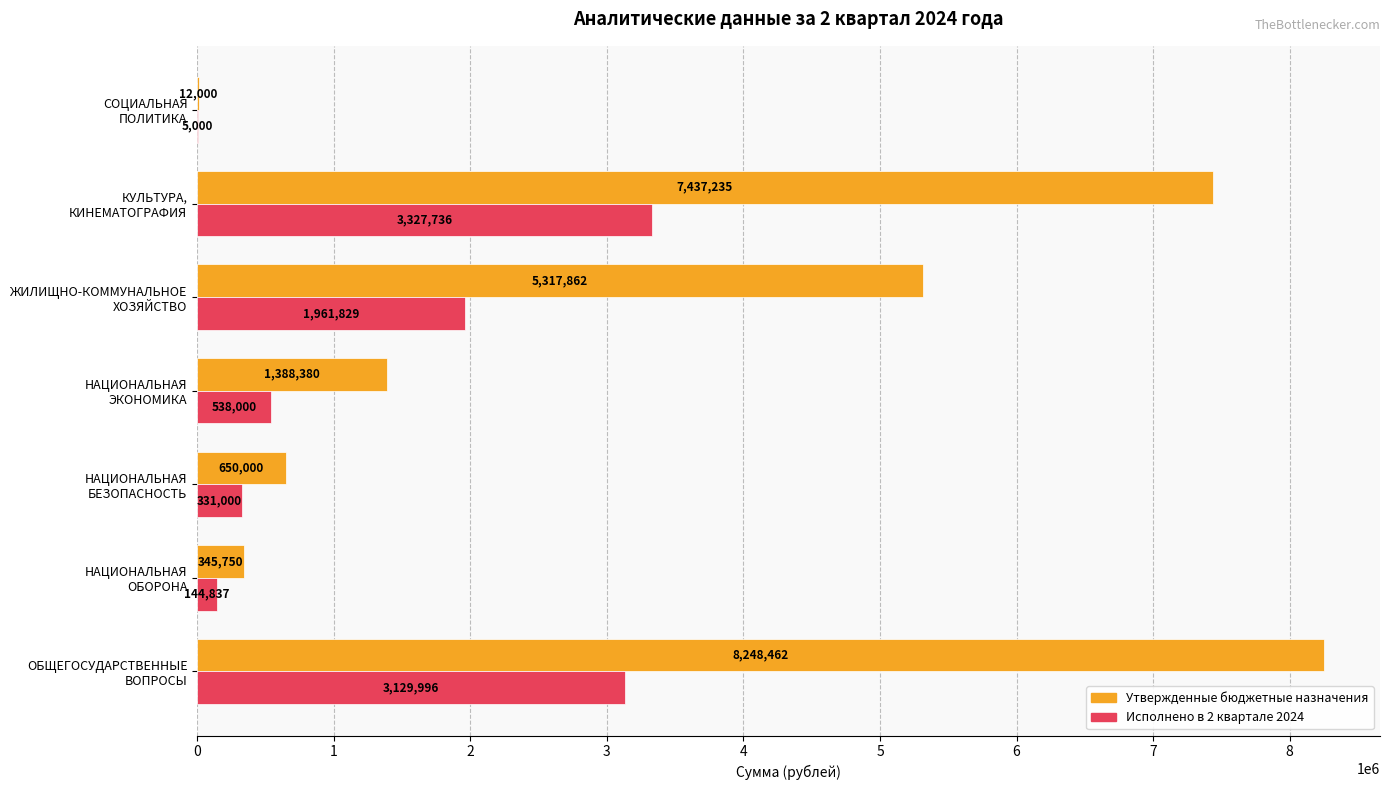

Which series has the largest total across all categories?

Утвержденные бюджетные назначения